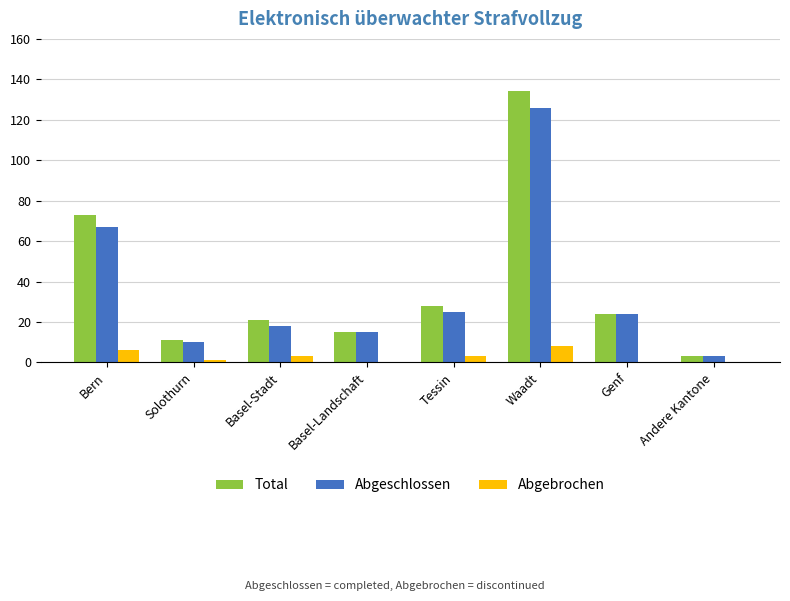

Reading right to left, list all the values displayed in this chart.

Total: Andere Kantone=3	Genf=24	Waadt=134	Tessin=28	Basel-Landschaft=15	Basel-Stadt=21	Solothurn=11	Bern=73
Abgeschlossen: Andere Kantone=3	Genf=24	Waadt=126	Tessin=25	Basel-Landschaft=15	Basel-Stadt=18	Solothurn=10	Bern=67
Abgebrochen: Andere Kantone=0	Genf=0	Waadt=8	Tessin=3	Basel-Landschaft=0	Basel-Stadt=3	Solothurn=1	Bern=6